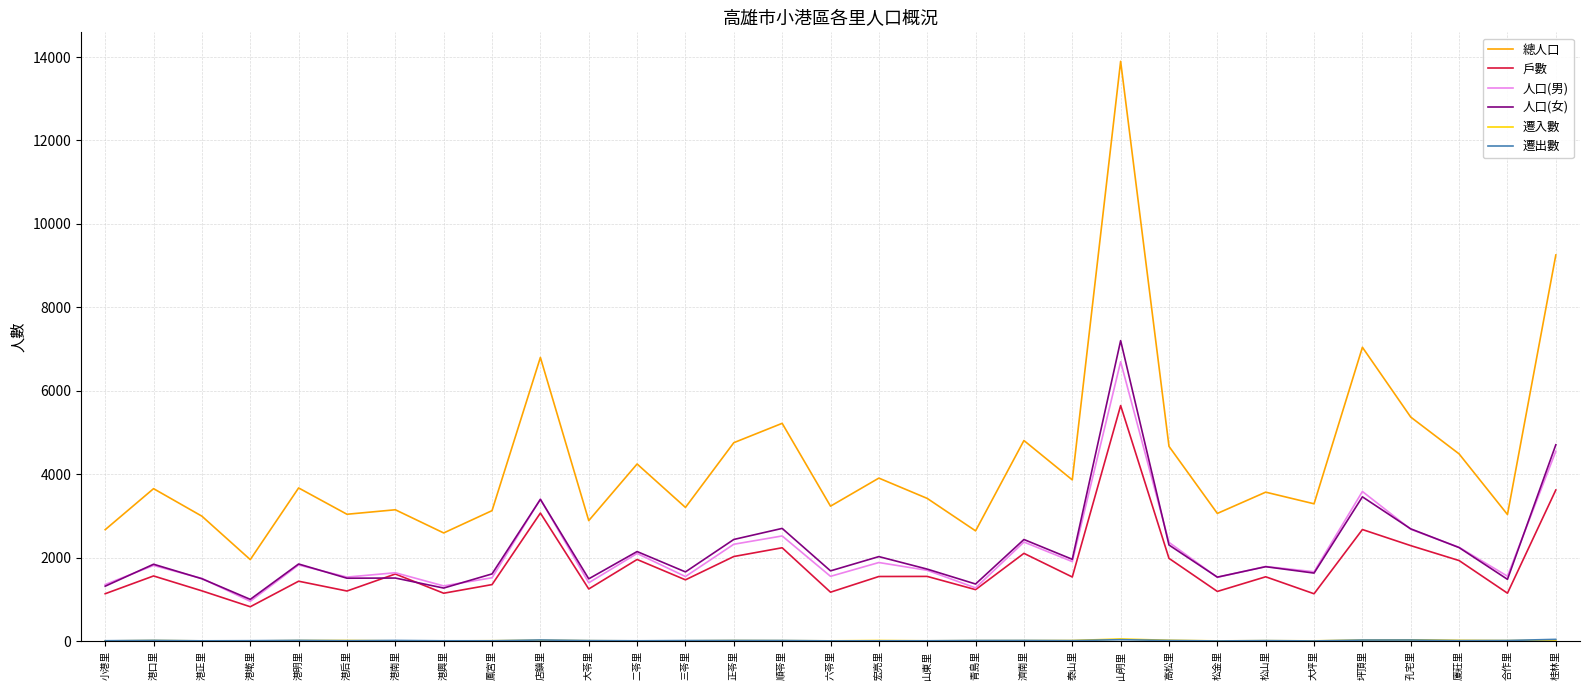

Which series has the largest total across all categories?

總人口